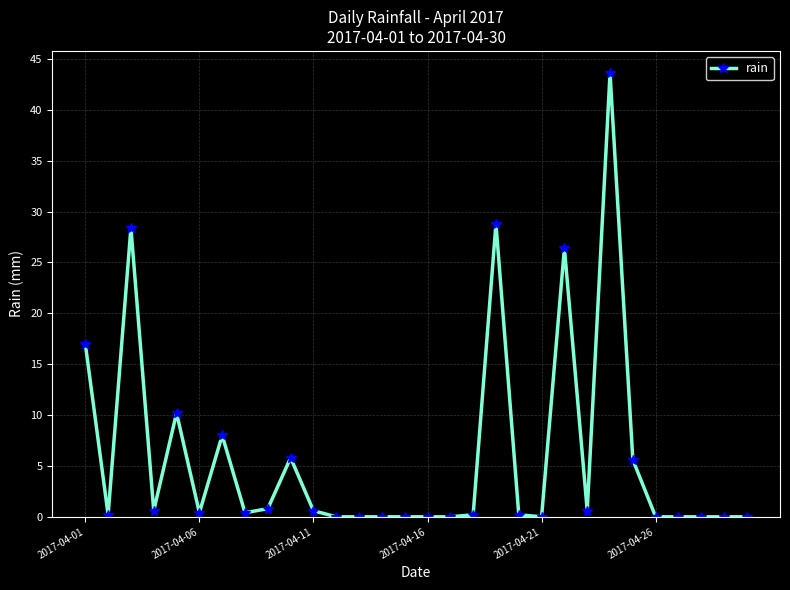

How many lines are shown in the chart?

1